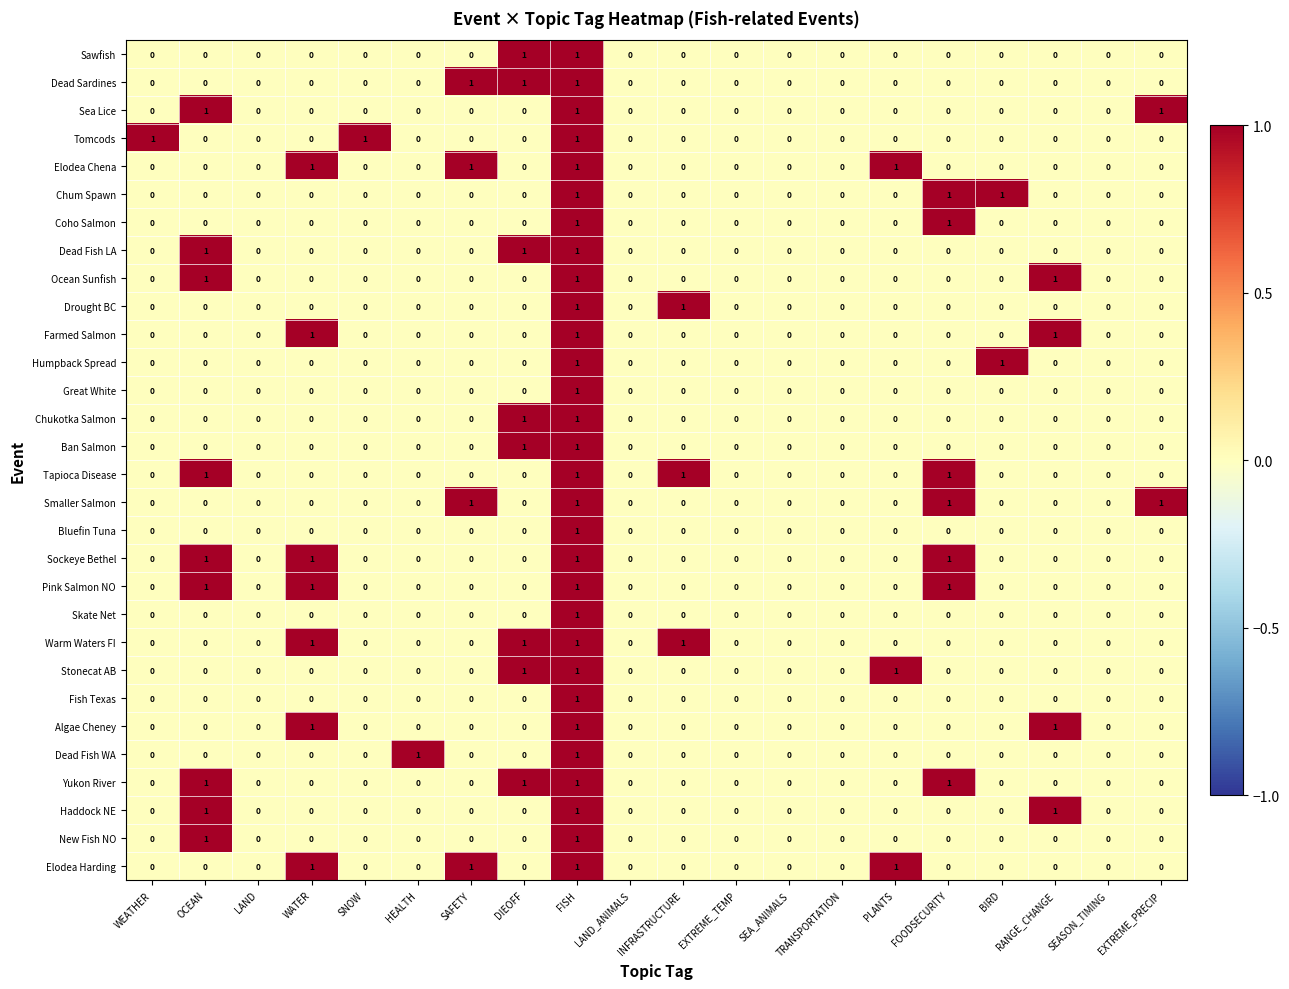

What is the sum of all Haddock NE values?

3